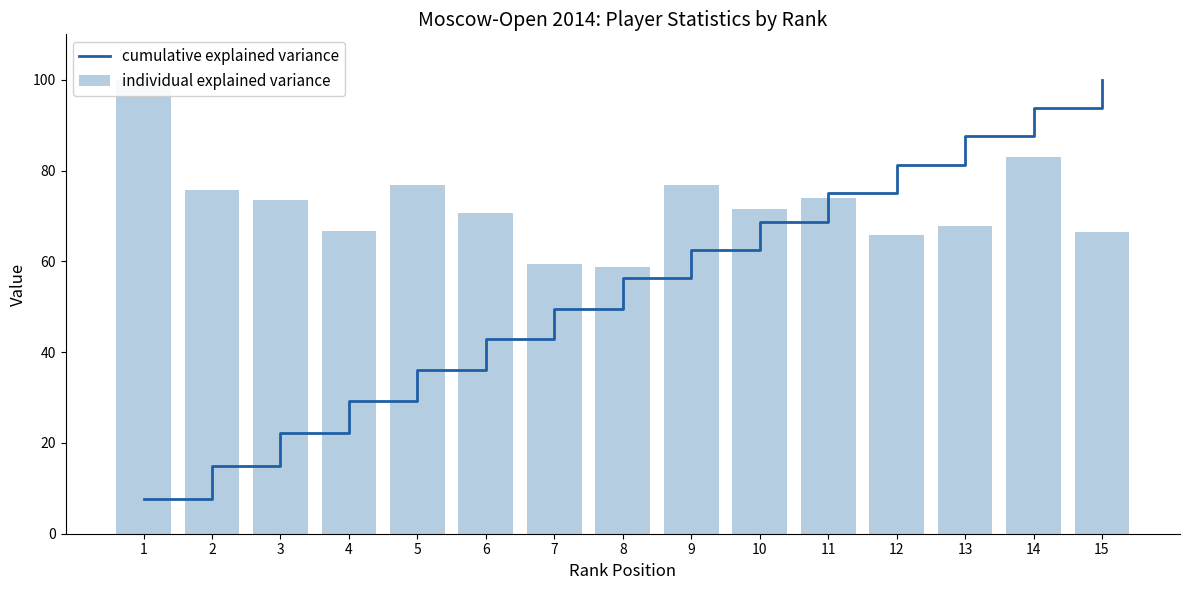

Reading left to right, transcribe all the data shown in this chart.

cumulative explained variance: 1=7.7	2=14.9	3=22.1	4=29.3	5=36.1	6=42.8	7=49.5	8=56.2	9=62.5	10=68.8	11=75.0	12=81.2	13=87.5	14=93.8	15=100.0
individual explained variance: 1=100.0	2=75.7	3=73.5	4=66.6	5=76.8	6=70.7	7=59.4	8=58.7	9=76.7	10=71.6	11=74.0	12=65.9	13=67.8	14=83.0	15=66.4